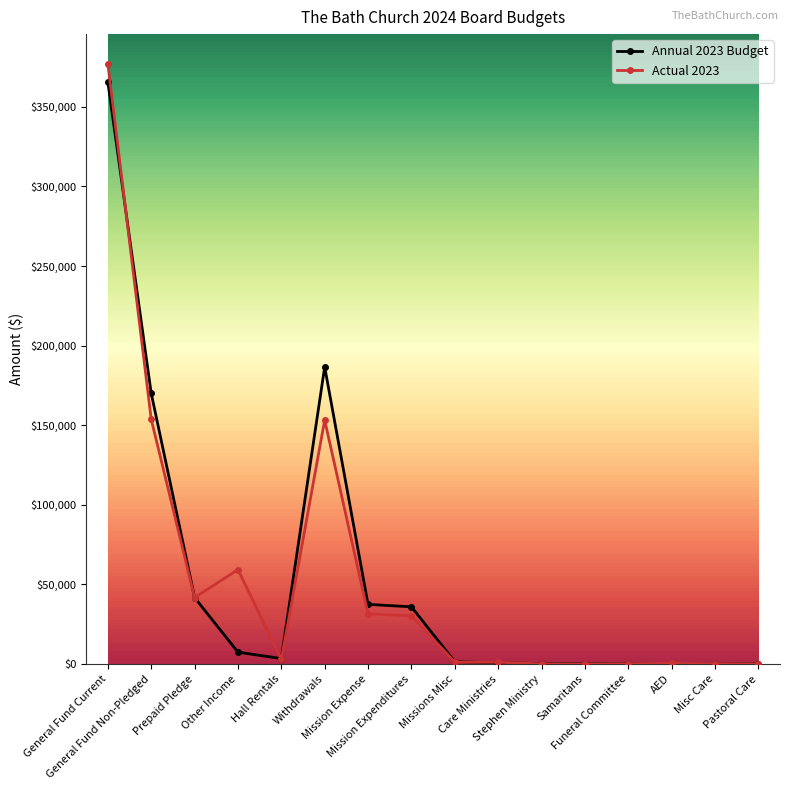

Is the value of Actual 2023 at Other Income greater than the value of Annual 2023 Budget at General Fund Current?

No